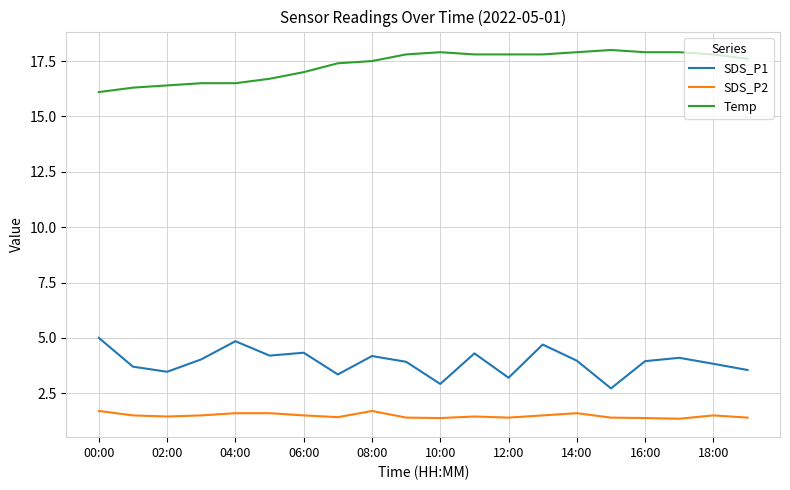

What is the difference between the maximum and minimum values in the SDS_P1 series?

2.3